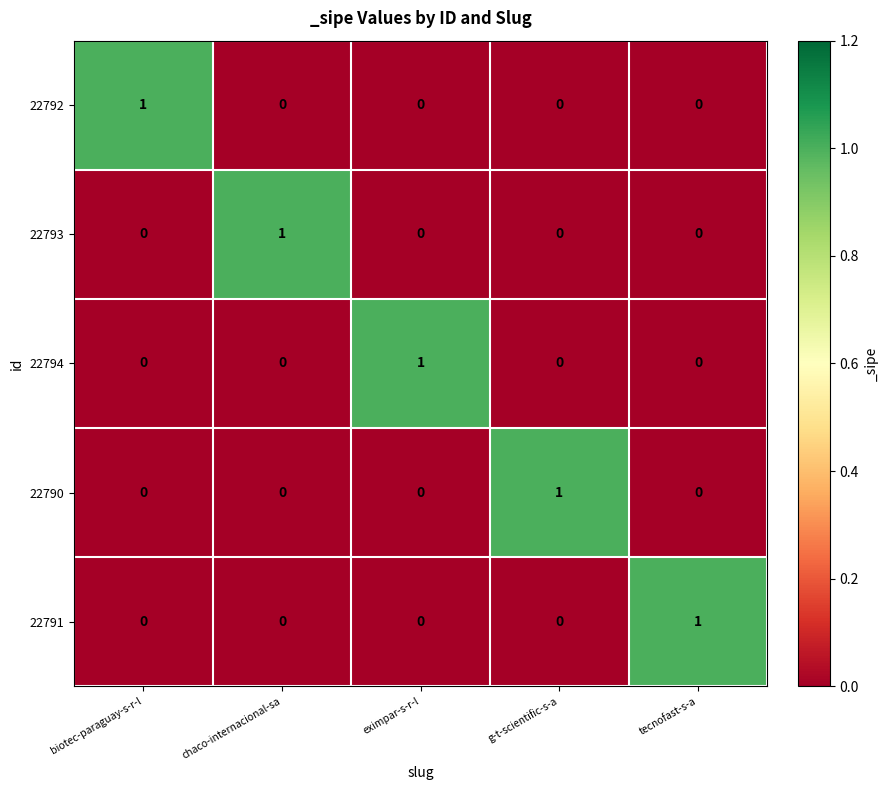

At which label does 22794 reach its peak?

eximpar-s-r-l